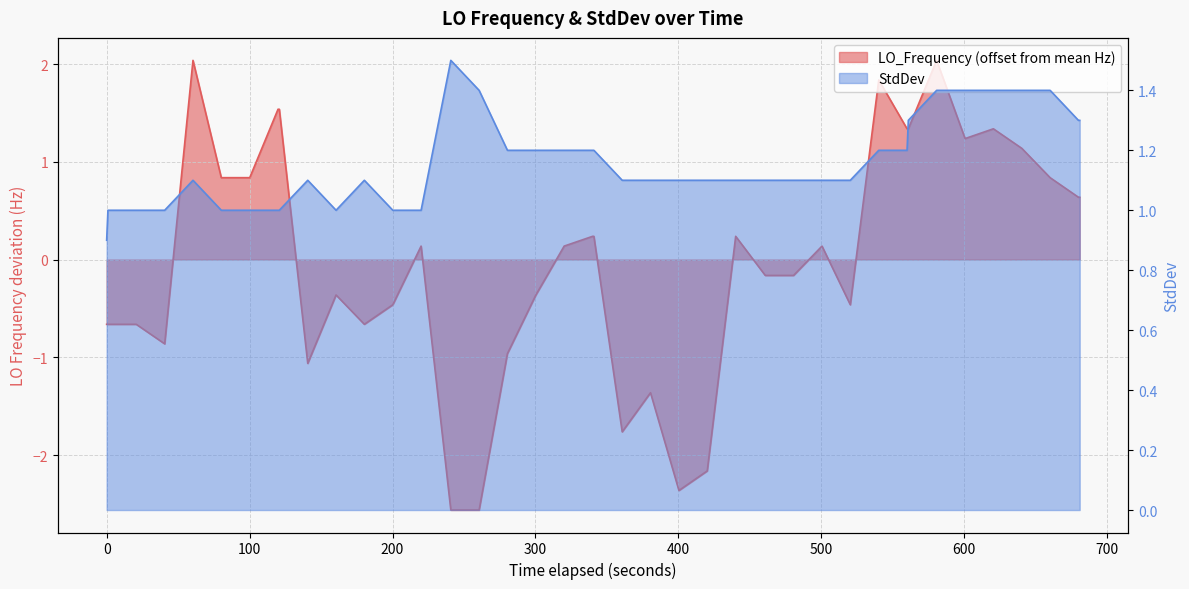

What is the sum of all StdDev values?

46.3